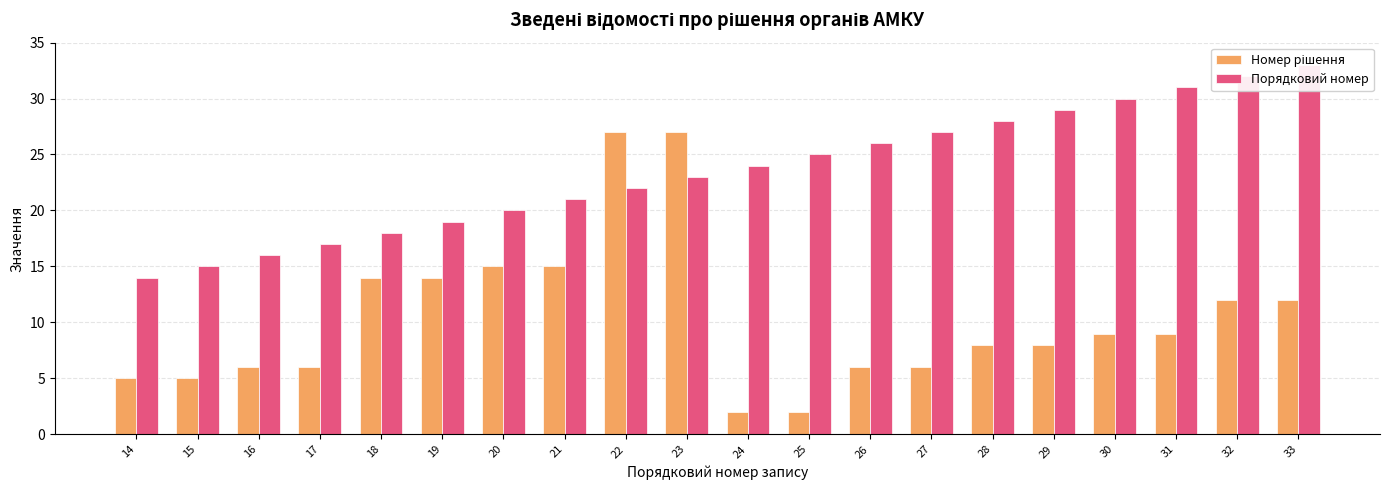

How many data points in Порядковий номер are less than 24?

10